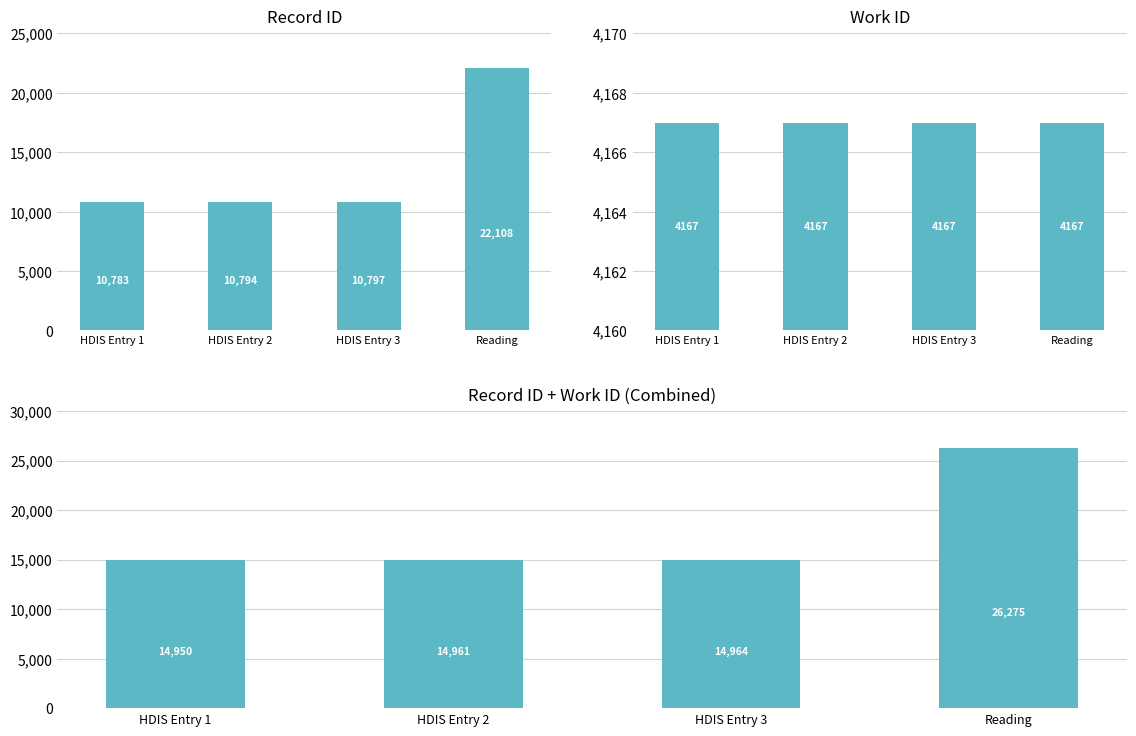

What is the difference between the highest and lowest values at Reading?

22108